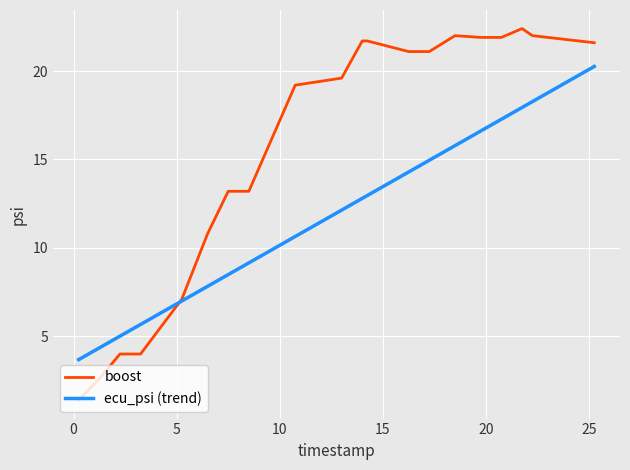

Rank the series by their average value, from lowest to highest.

ecu_psi (trend), boost